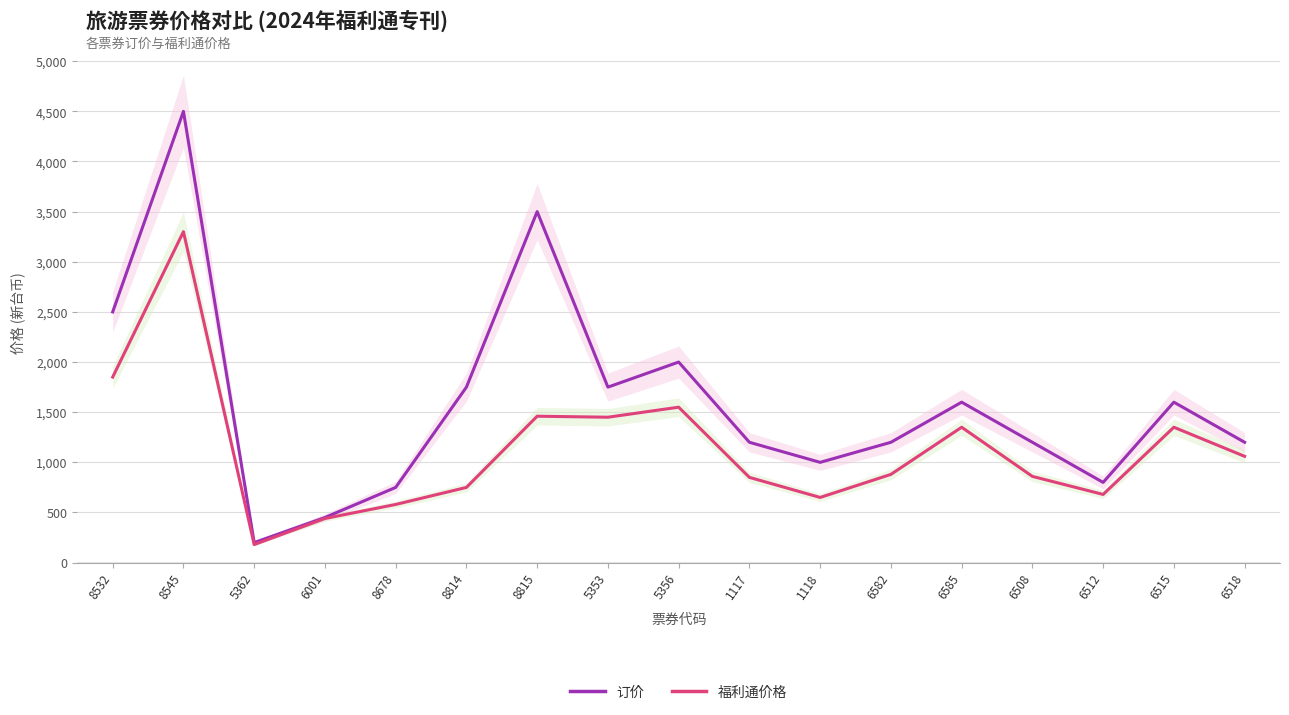

What is the difference between the highest and lowest values at 5353?

300